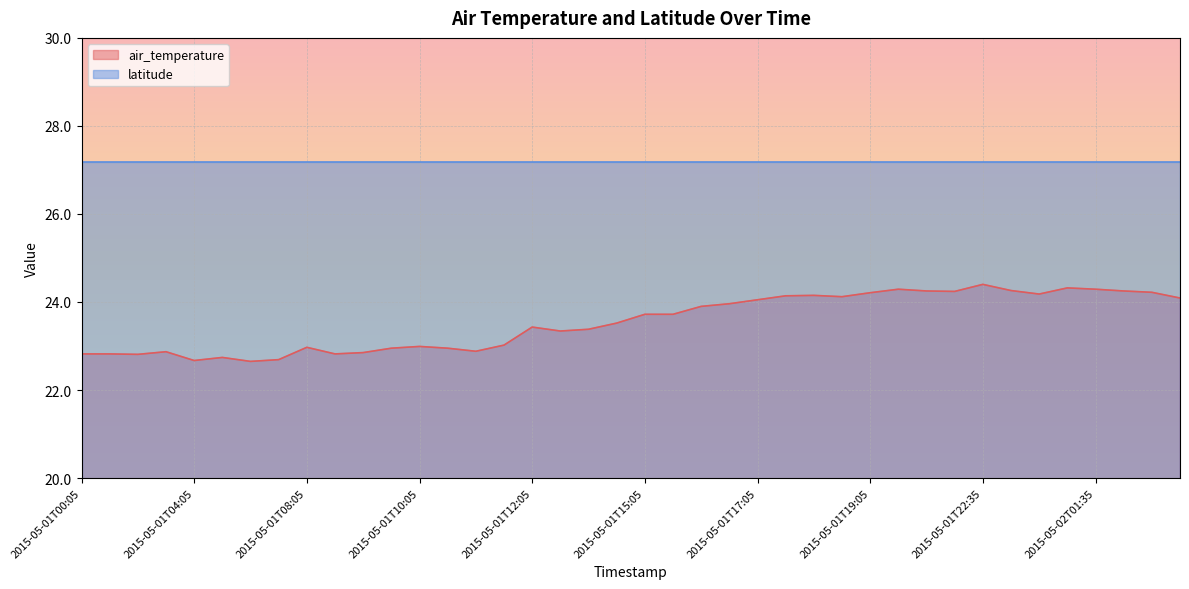

Does the chart display data point markers on the line(s)?

No